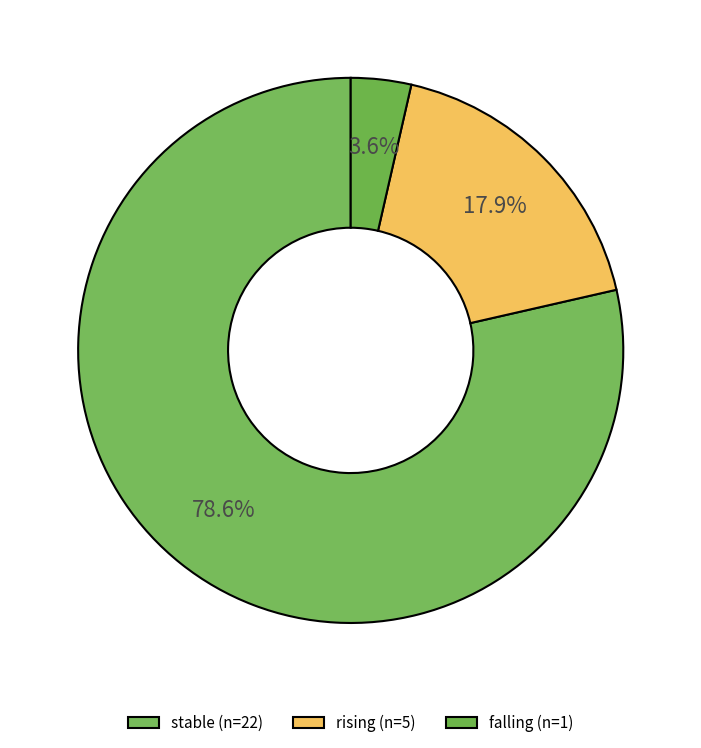

How many segments does this pie chart have?

3